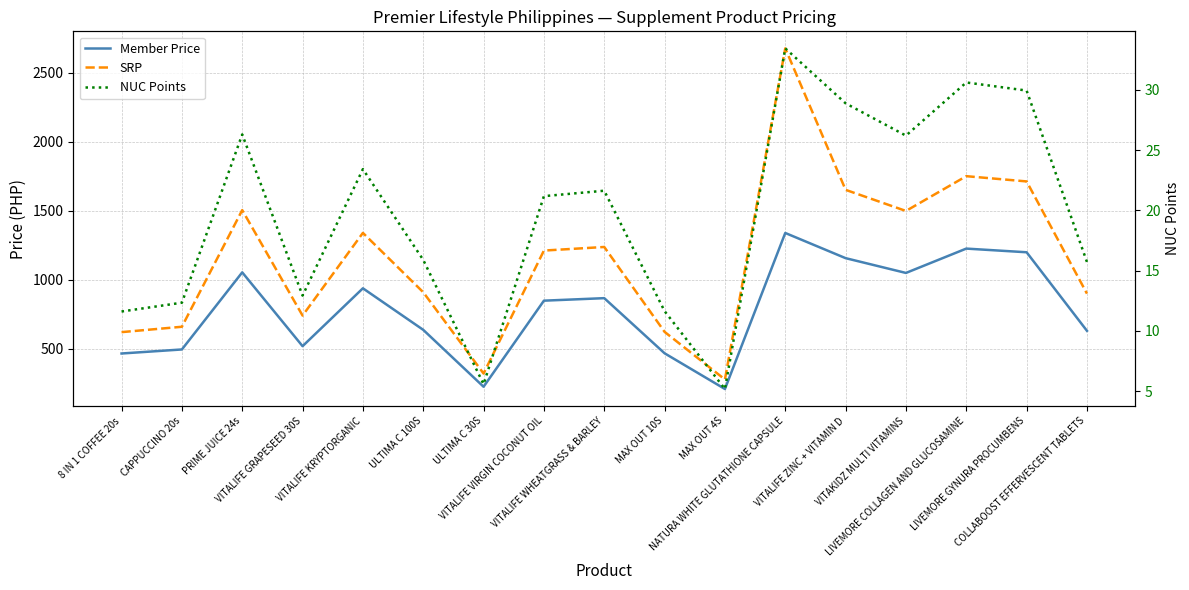

Does the chart have visible grid lines?

Yes